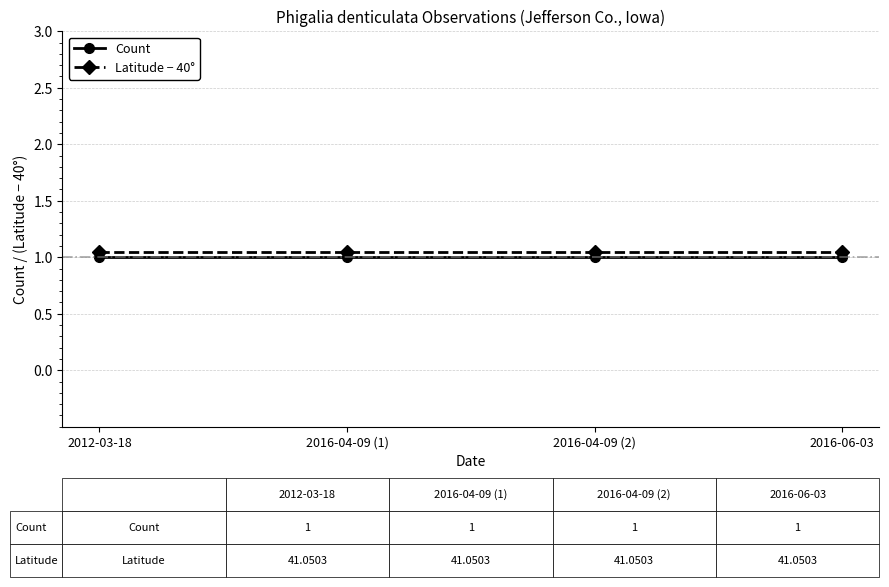

Is the value of Latitude − 40° at 2016-06-03 greater than the value of Count at 2016-04-09 (2)?

Yes